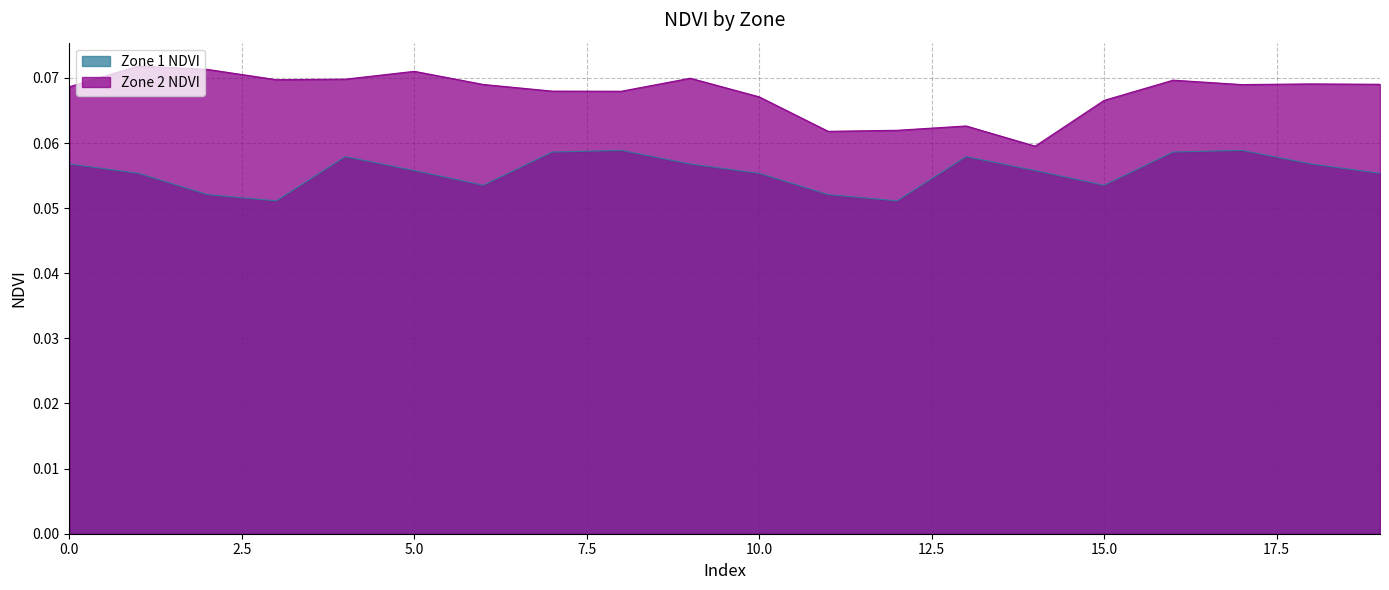

Reading right to left, transcribe all the data shown in this chart.

Zone 1 NDVI: 0.1	0.1	0.1	0.1	0.1	0.1	0.1	0.1	0.1	0.1	0.1	0.1	0.1	0.1	0.1	0.1	0.1	0.1	0.1	0.1
Zone 2 NDVI: 0.1	0.1	0.1	0.1	0.1	0.1	0.1	0.1	0.1	0.1	0.1	0.1	0.1	0.1	0.1	0.1	0.1	0.1	0.1	0.1